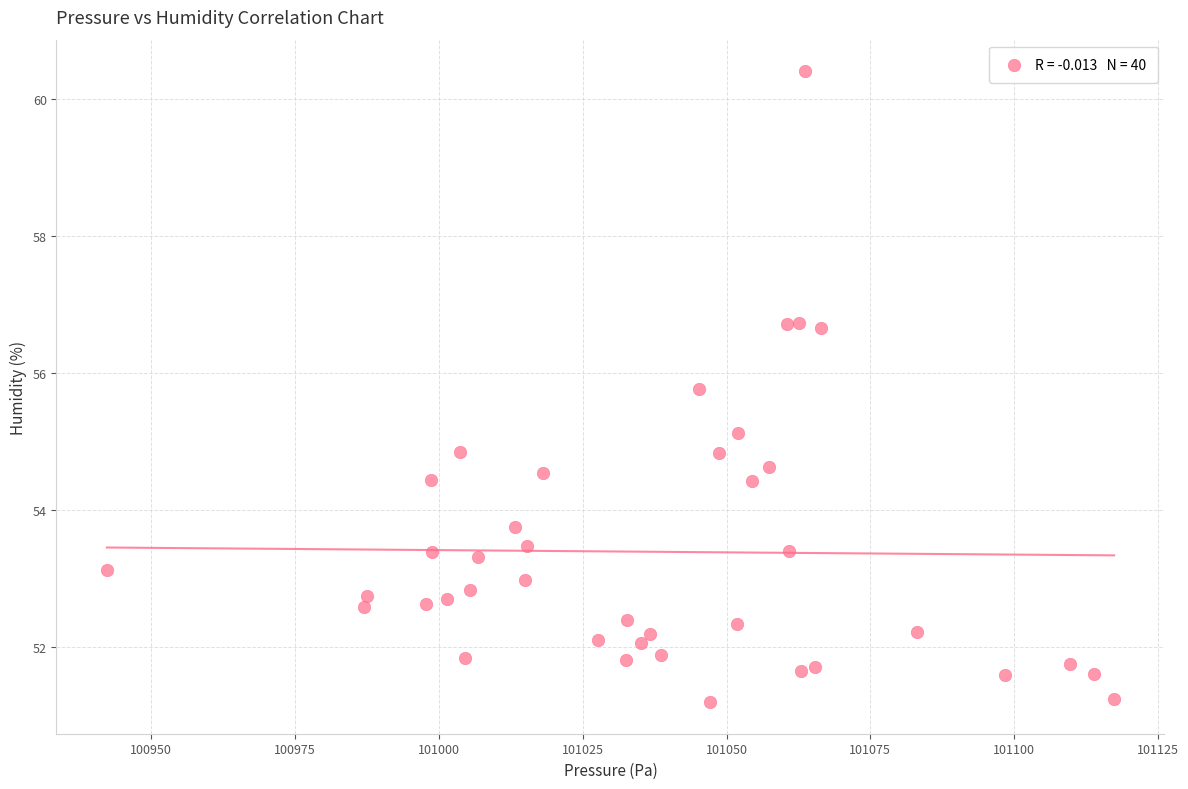

What is the range of X values (max minus min)?

175.1